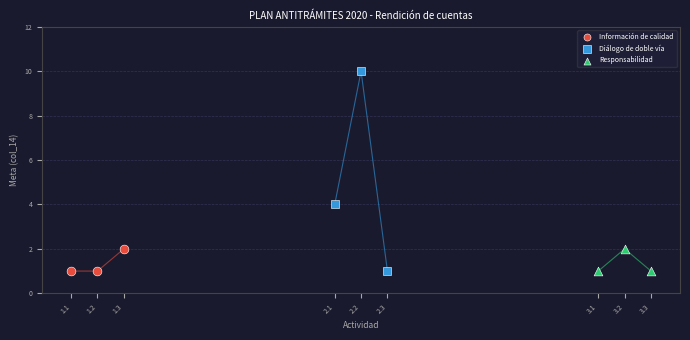

Which series has the widest spread of Y values?

Diálogo de doble vía